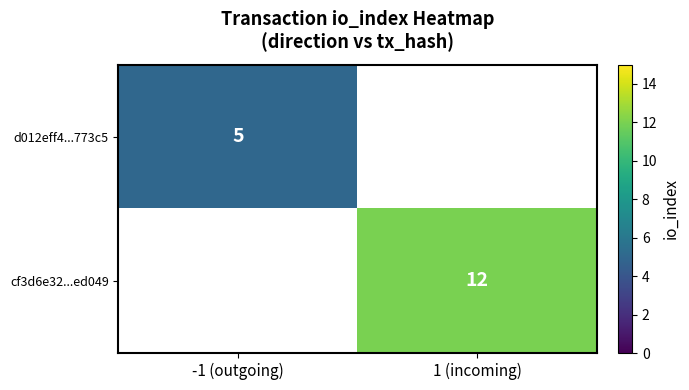

True or false: cf3d6e32...ed049 has a value of 12 at 1 (incoming).

True